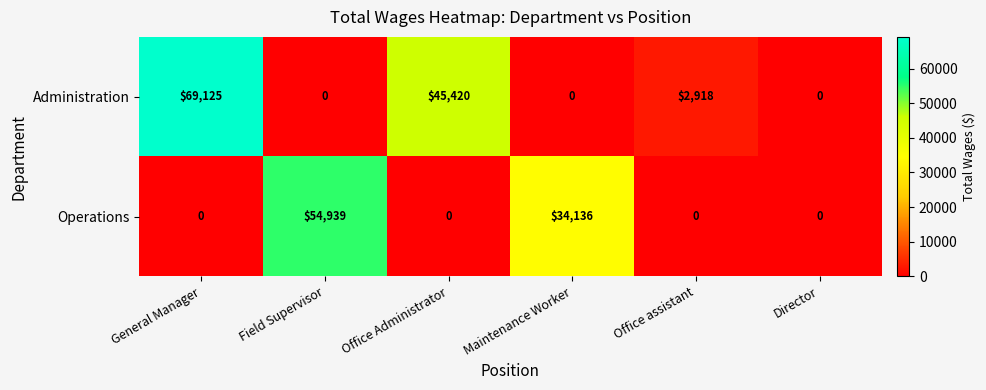

The value of Operations at Director is 0. True or false?

True